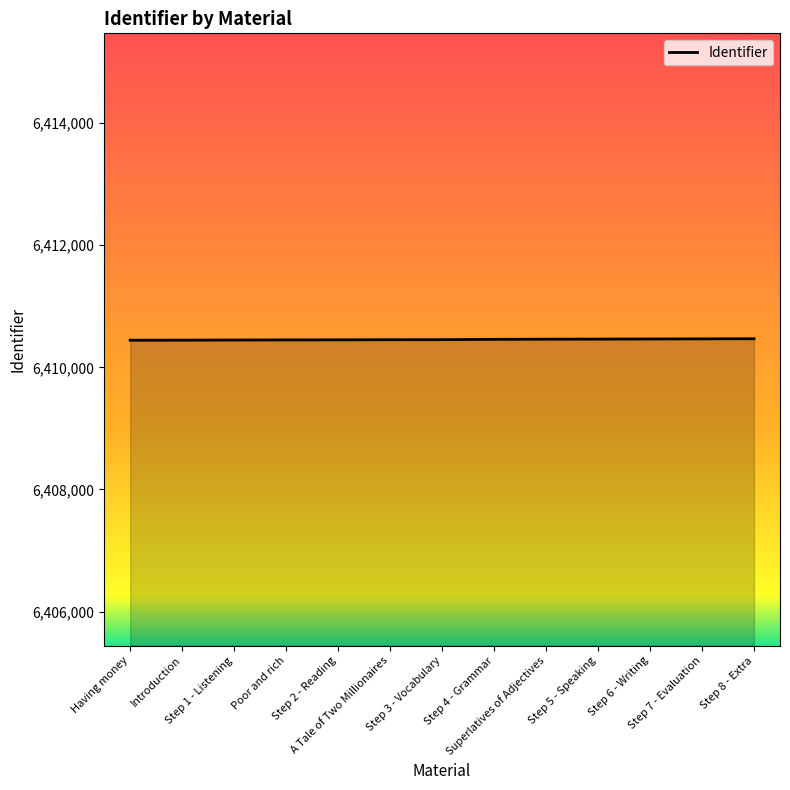

What is the greatest value displayed?

6410468